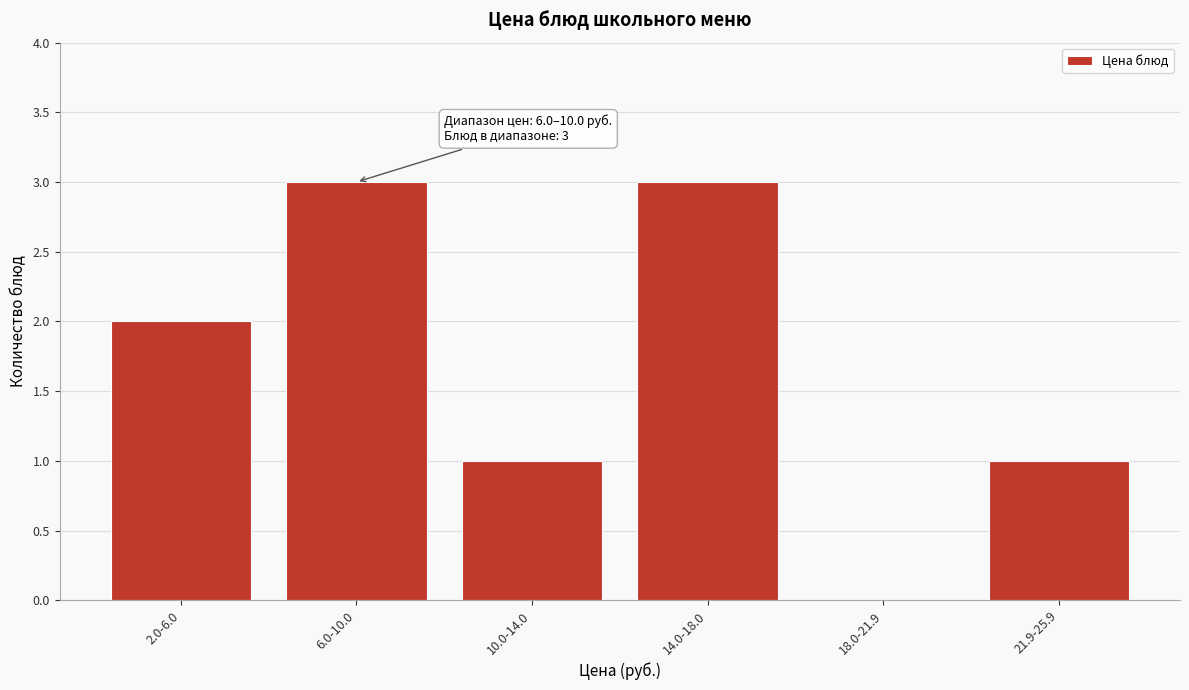

Reading right to left, transcribe all the data shown in this chart.

21.9-25.9=1	18.0-21.9=0	14.0-18.0=3	10.0-14.0=1	6.0-10.0=3	2.0-6.0=2